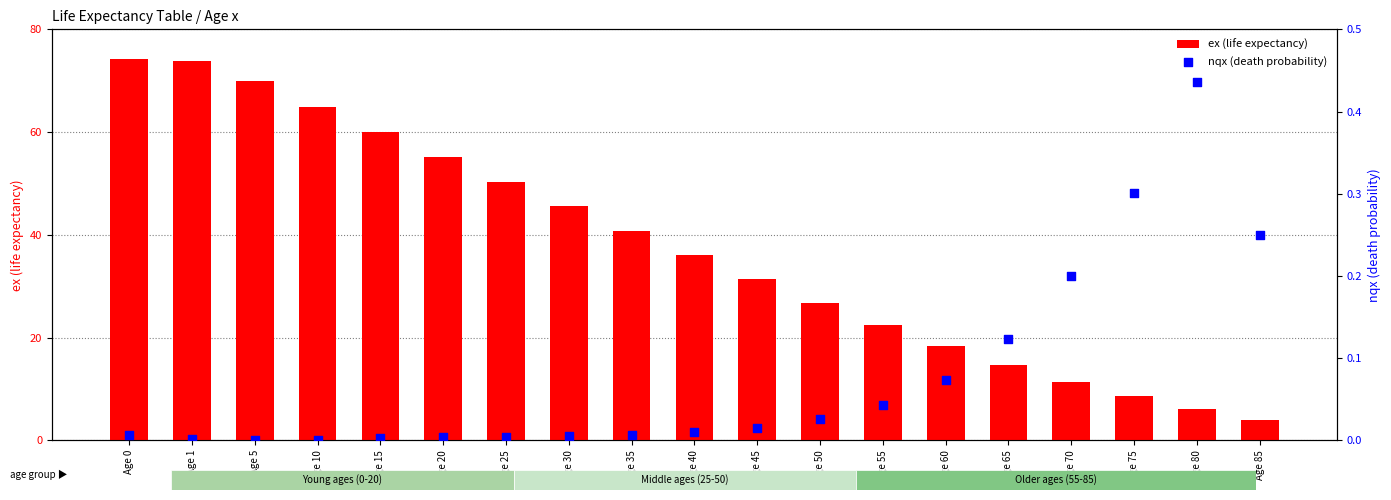

What are all the series names shown in the legend?

ex (life expectancy), nqx (death probability)